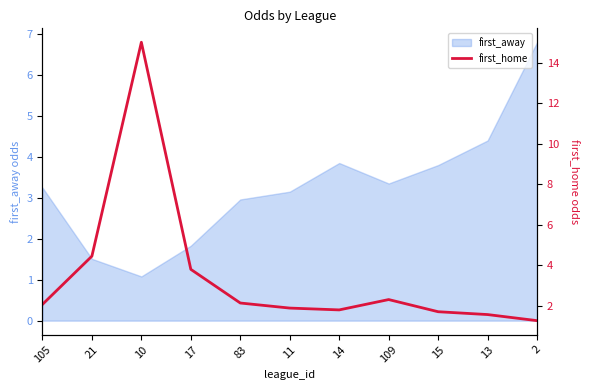

Where is the first local maximum?

10